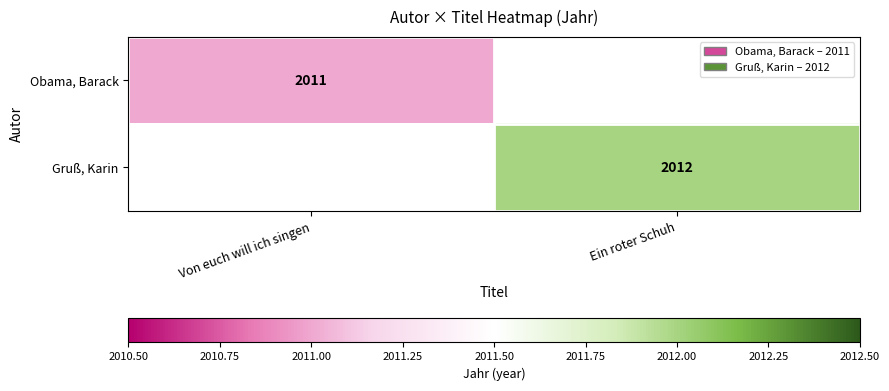

Which category has the highest value across all series?

Ein roter Schuh